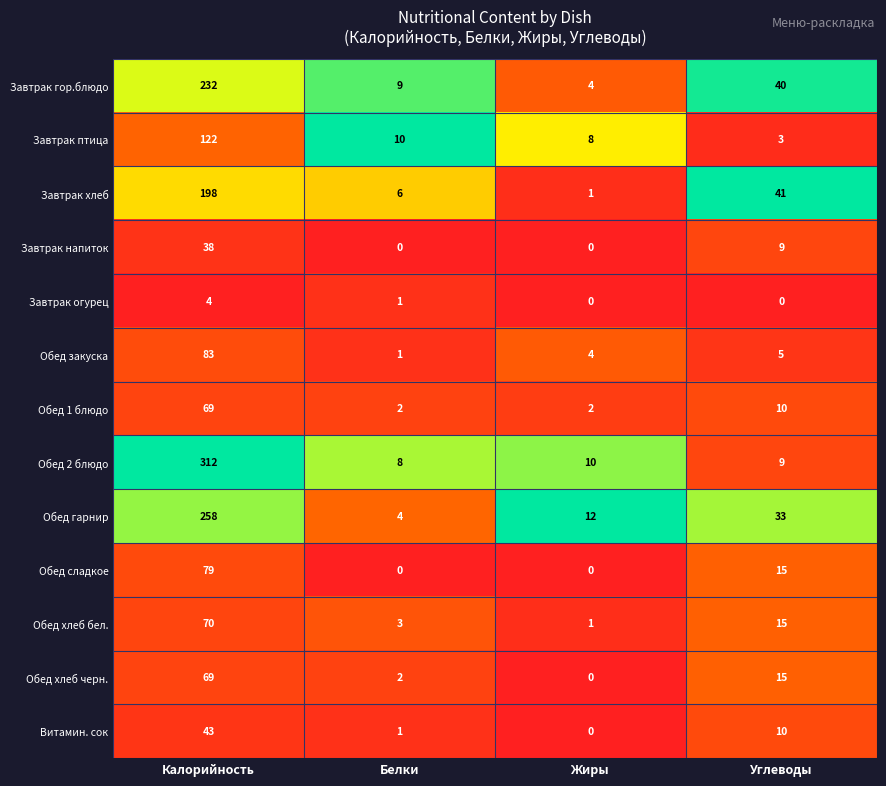

At which category is the sum across all series the highest?

Калорийность